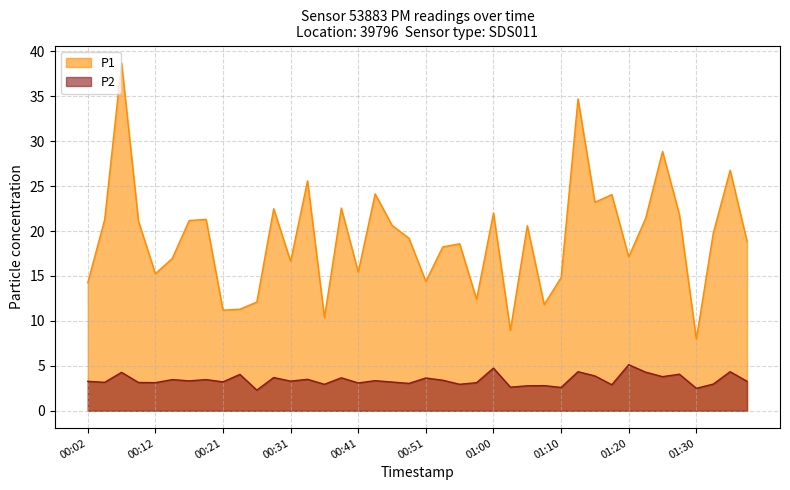

At 00:09, list the series in order from smallest to largest.

P2, P1